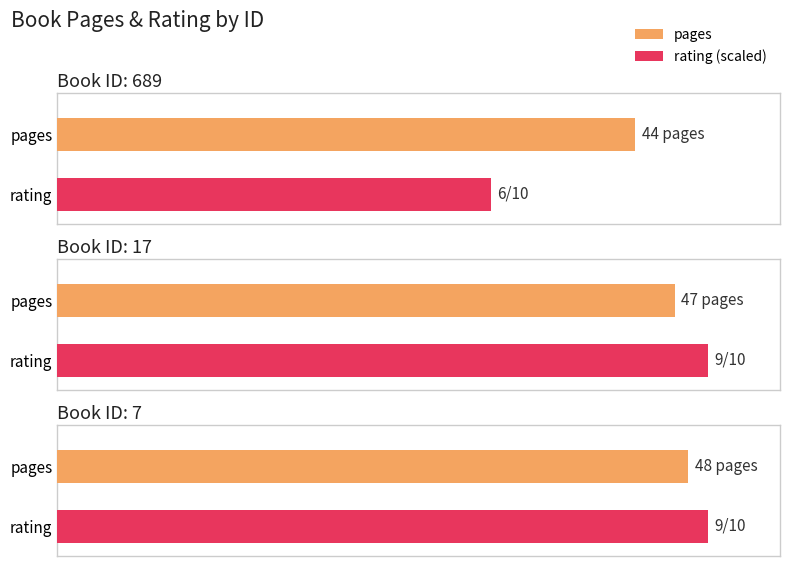

At which category is the sum across all series the highest?

7